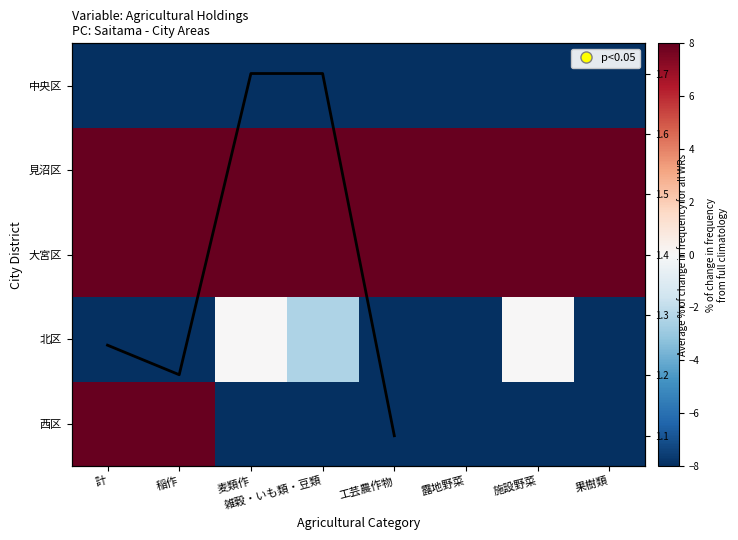

At how many categories does at least one series exceed -1?

8